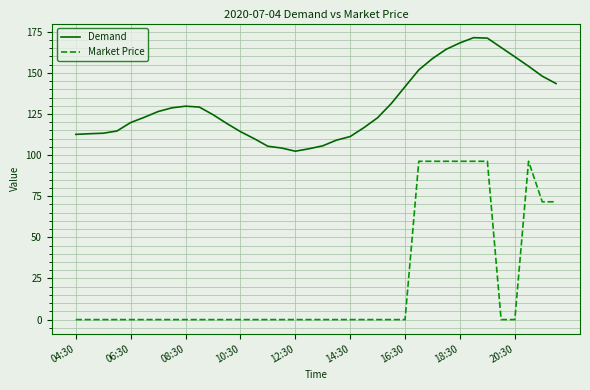

Which series has the largest total across all categories?

Demand